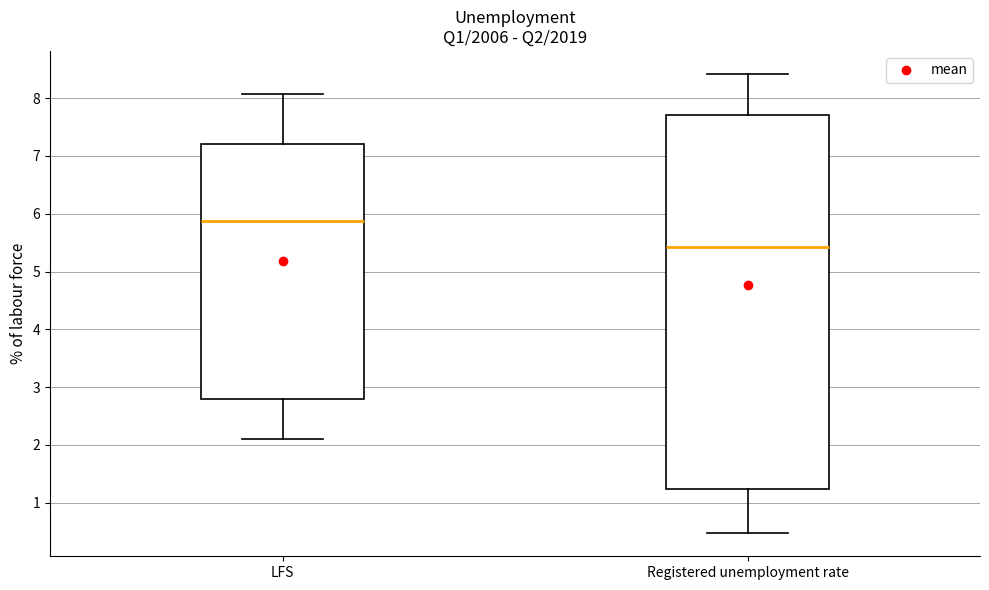

Reading left to right, read every box against the y-axis: the position of its median line, the range the box covers, and the ends of its whiskers. The values are not printed on the chart, so give them approximately, as read against the axis.

LFS: median 5.9, box 2.8 to 7.2, whiskers 2.1 to 8.1
Registered unemployment rate: median 5.4, box 1.2 to 7.7, whiskers 0.5 to 8.4